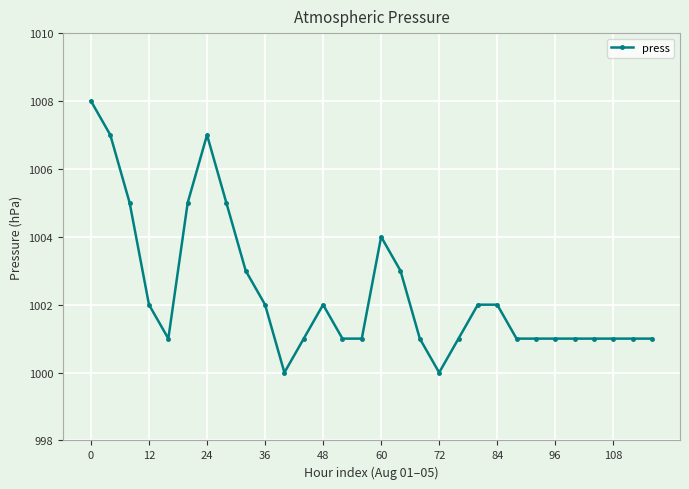

What is the smallest value displayed?

1000